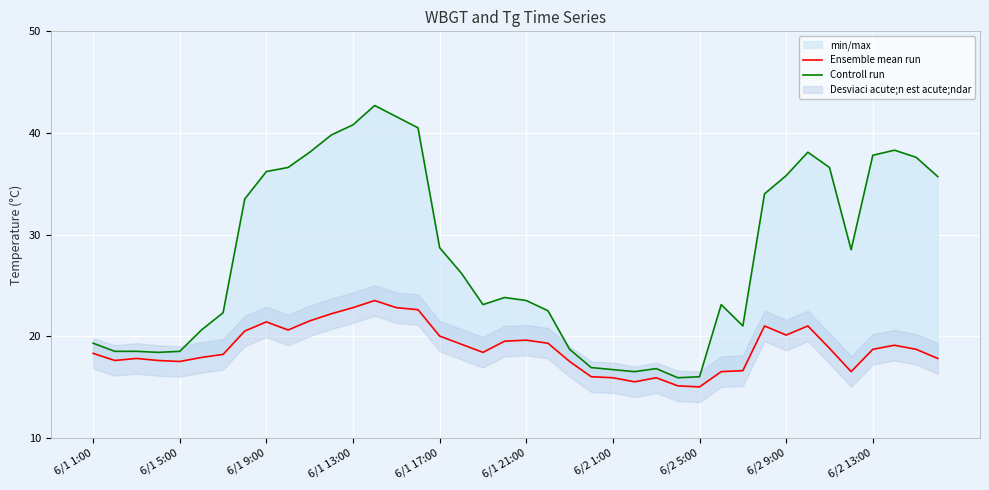

Which series has the largest total across all categories?

Controll run